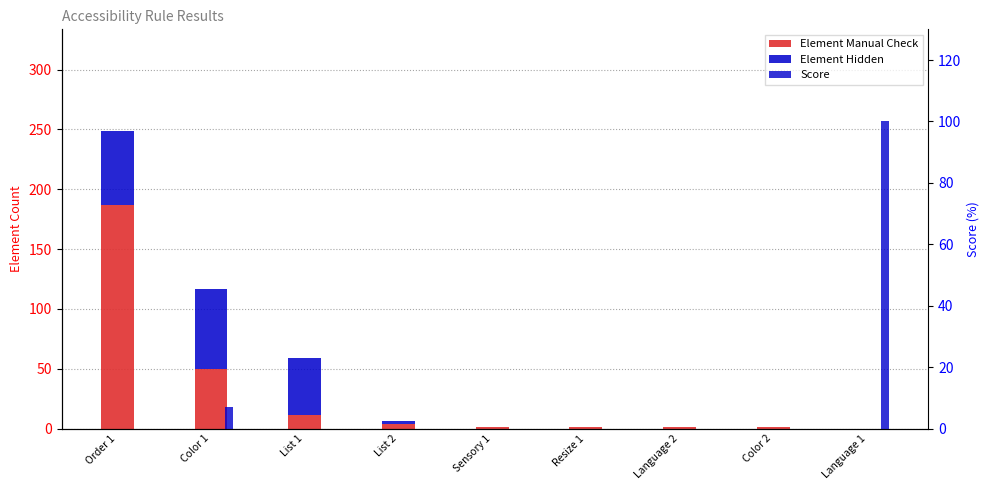

Which series has the largest total across all categories?

Element Manual Check